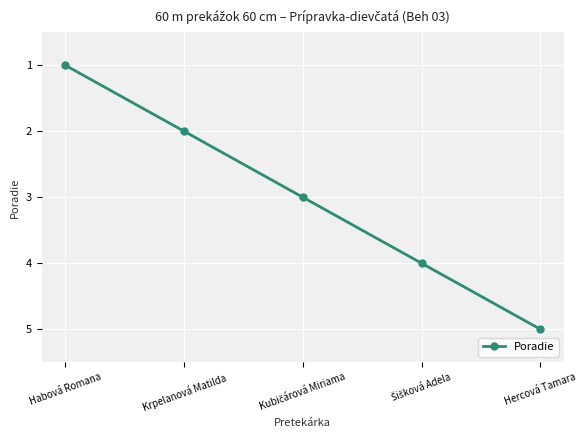

At which category does the chart reach its peak across all series?

Hercová Tamara